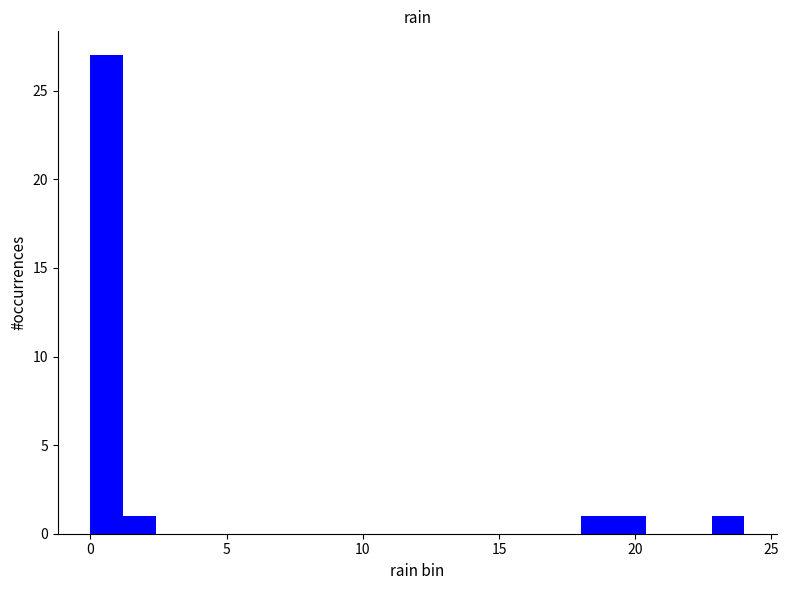

Around what value on the x-axis is the tallest bar? Give the approximate position of its centre, as read against the axis.

0.5